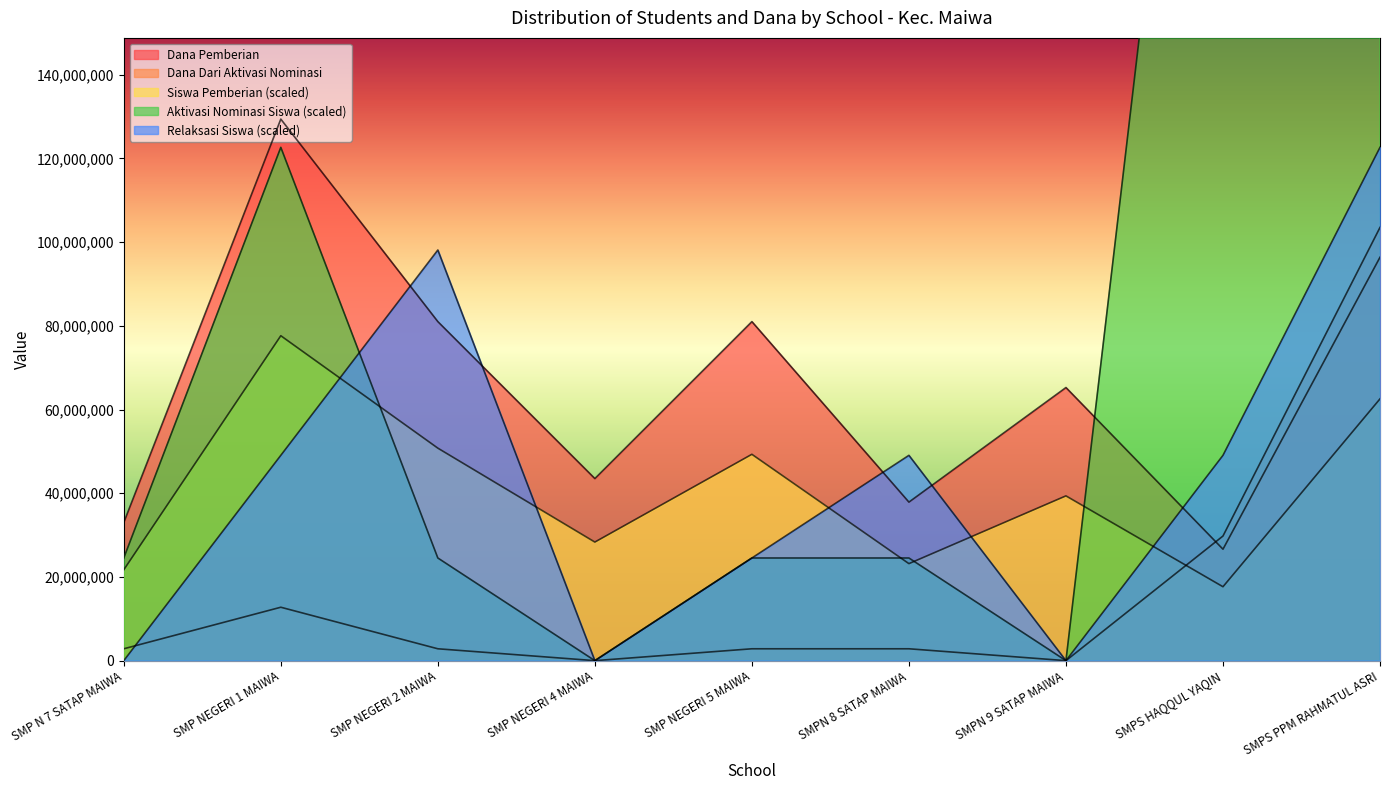

What is the label of the 4th point from the right?

SMPN 8 SATAP MAIWA